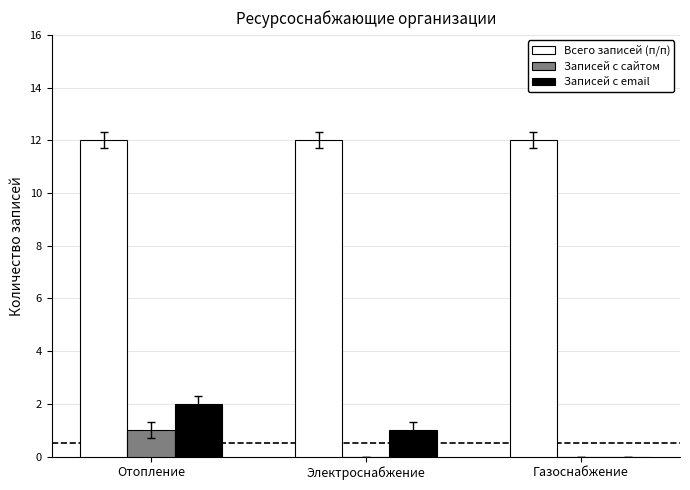

What is the total value across all series at Газоснабжение?

12